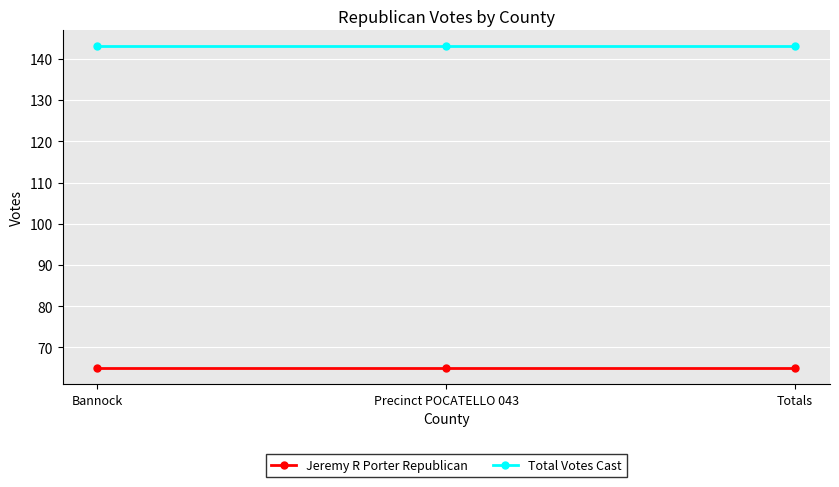

How many lines are shown in the chart?

2